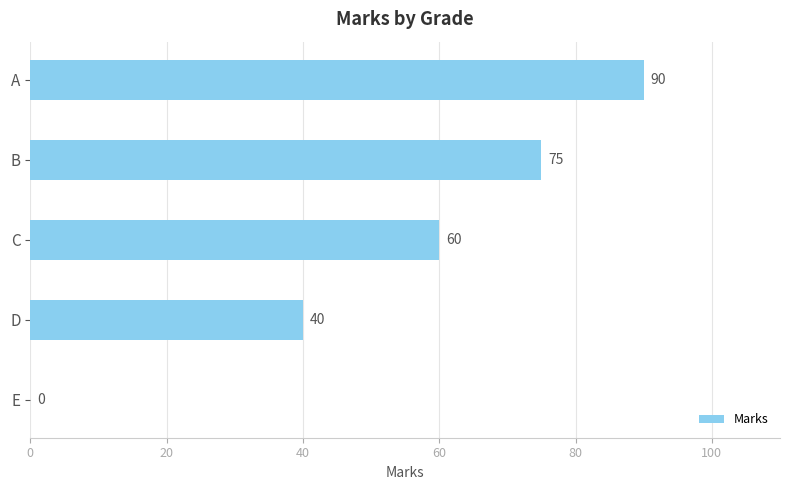

Reading top to bottom, list all the values displayed in this chart.

A=90	B=75	C=60	D=40	E=0